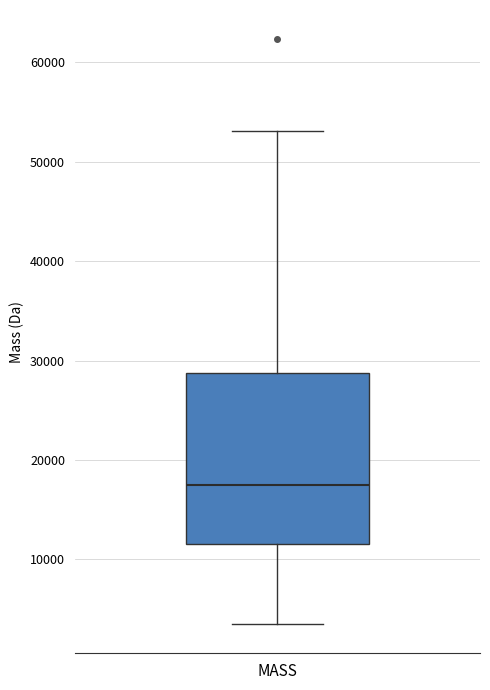

Read this box plot against the y-axis: the position of the median line, the range covered by the box, and the ends of both whiskers. The values are not printed on the chart, so give them approximately, as read against the axis.

median 18000, box 12000 to 29000, whiskers 3000 to 53000